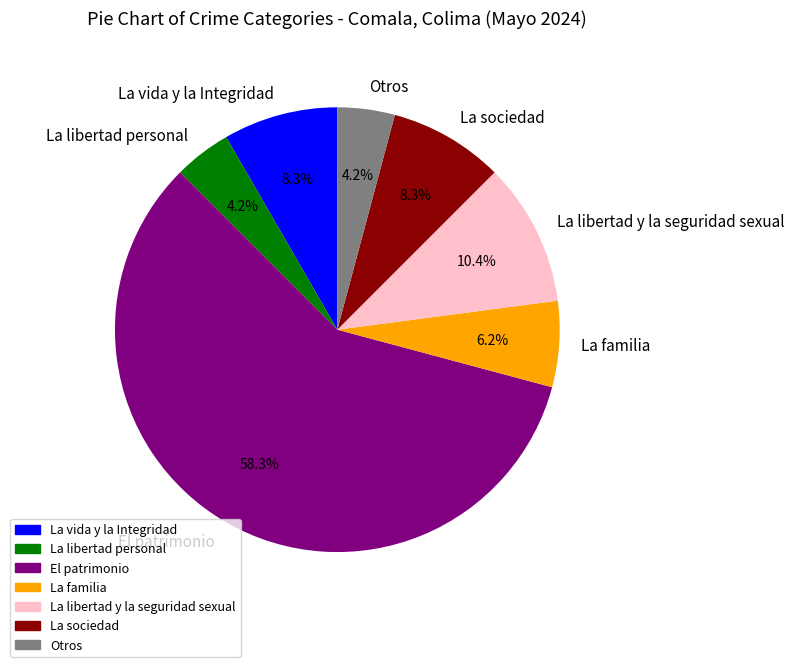

Does El patrimonio represent more than half of the total?

Yes